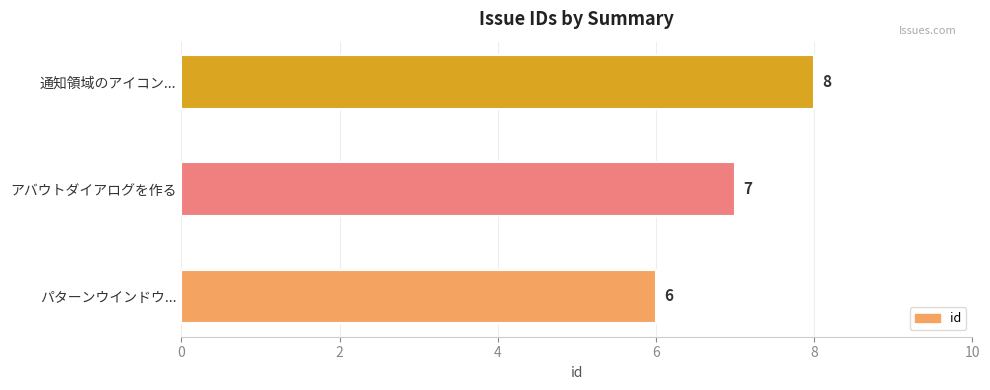

Are the bars horizontal?

Yes